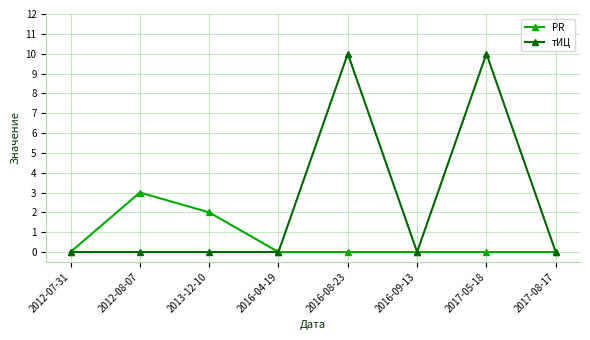

Count the number of data series in this chart.

2